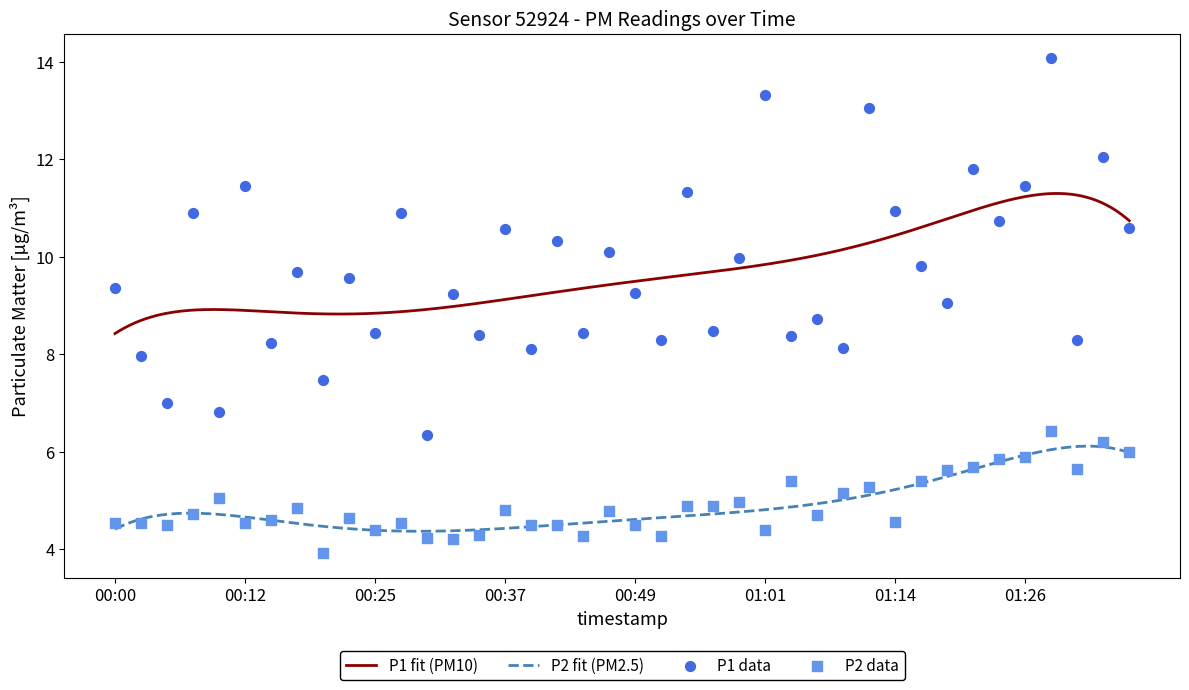

At which category is the sum across all series the highest?

01:28